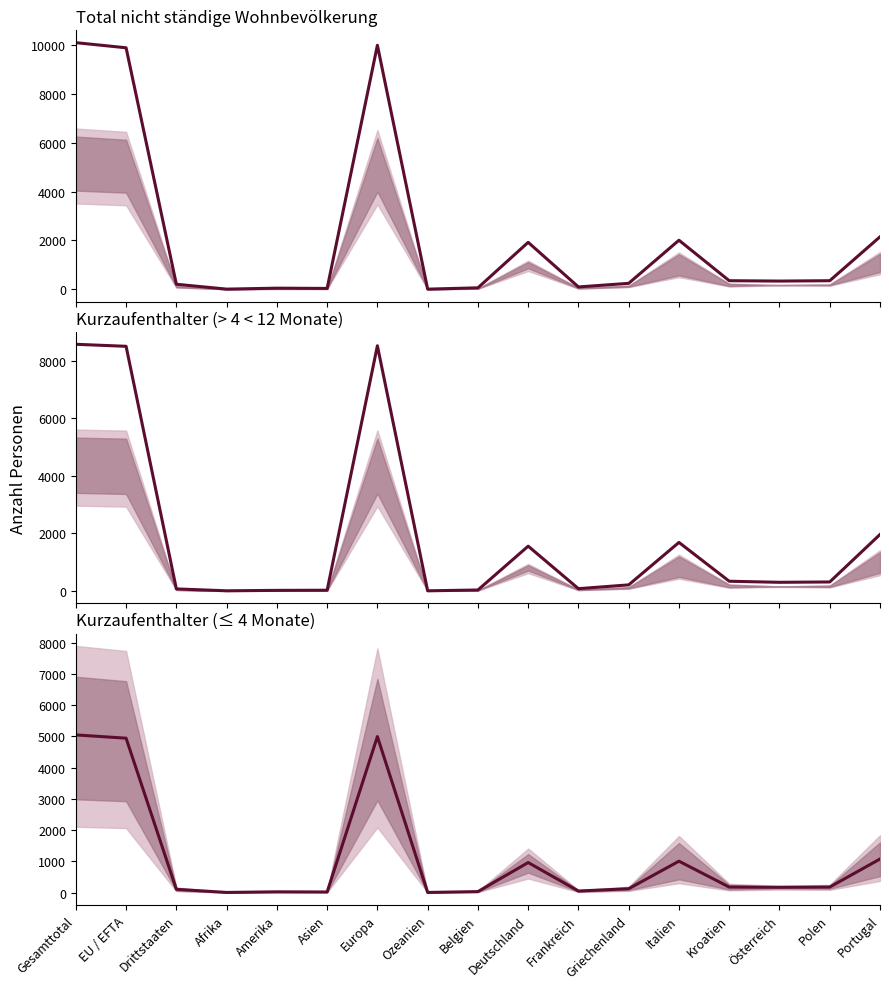

What is the difference between the Total values at Europa and Ozeanien?

9973.0